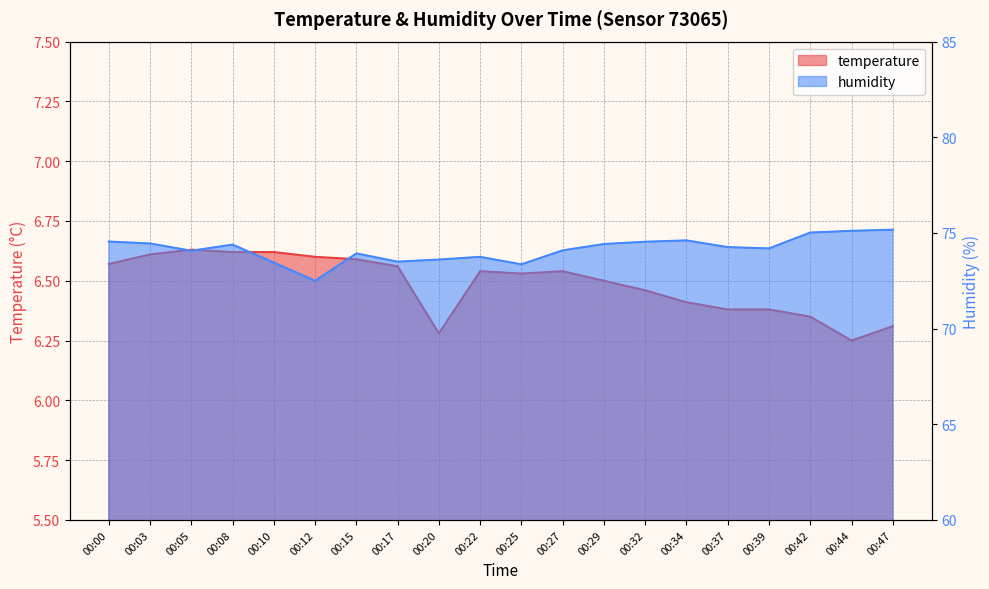

Reading right to left, extract all data points from this chart.

temperature: 6.3	6.2	6.3	6.4	6.4	6.4	6.5	6.5	6.5	6.5	6.5	6.3	6.6	6.6	6.6	6.6	6.6	6.6	6.6	6.6
humidity: 75.2	75.1	75.0	74.2	74.3	74.6	74.5	74.4	74.1	73.4	73.8	73.6	73.5	73.9	72.5	73.5	74.4	74.1	74.5	74.5